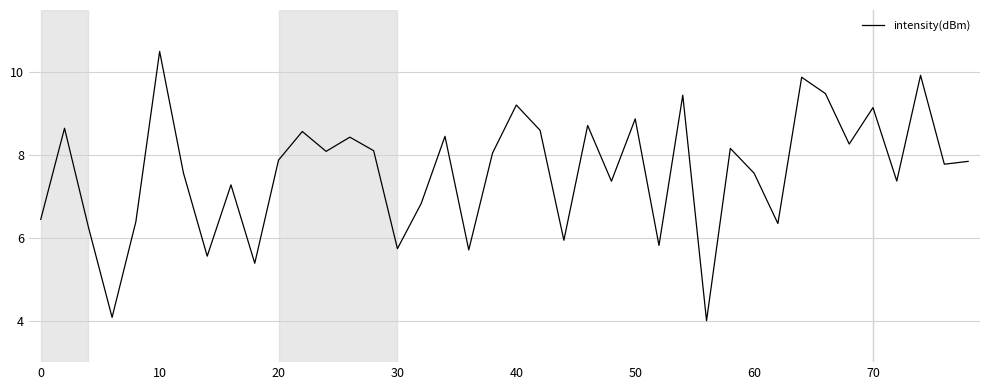

What is the greatest value displayed?

10.5